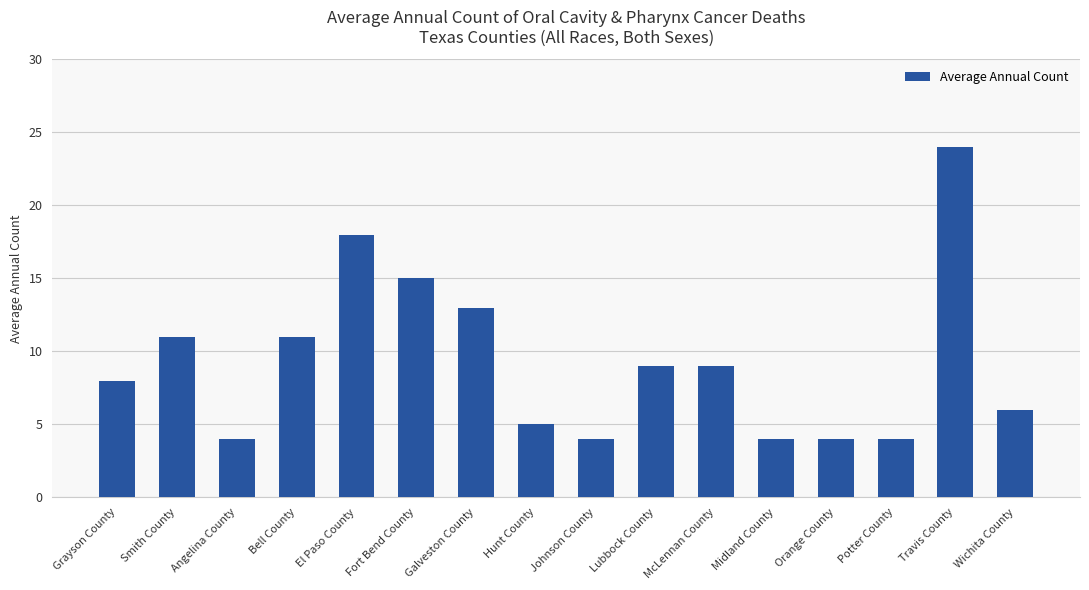

Which category has the highest value across all series?

Travis County